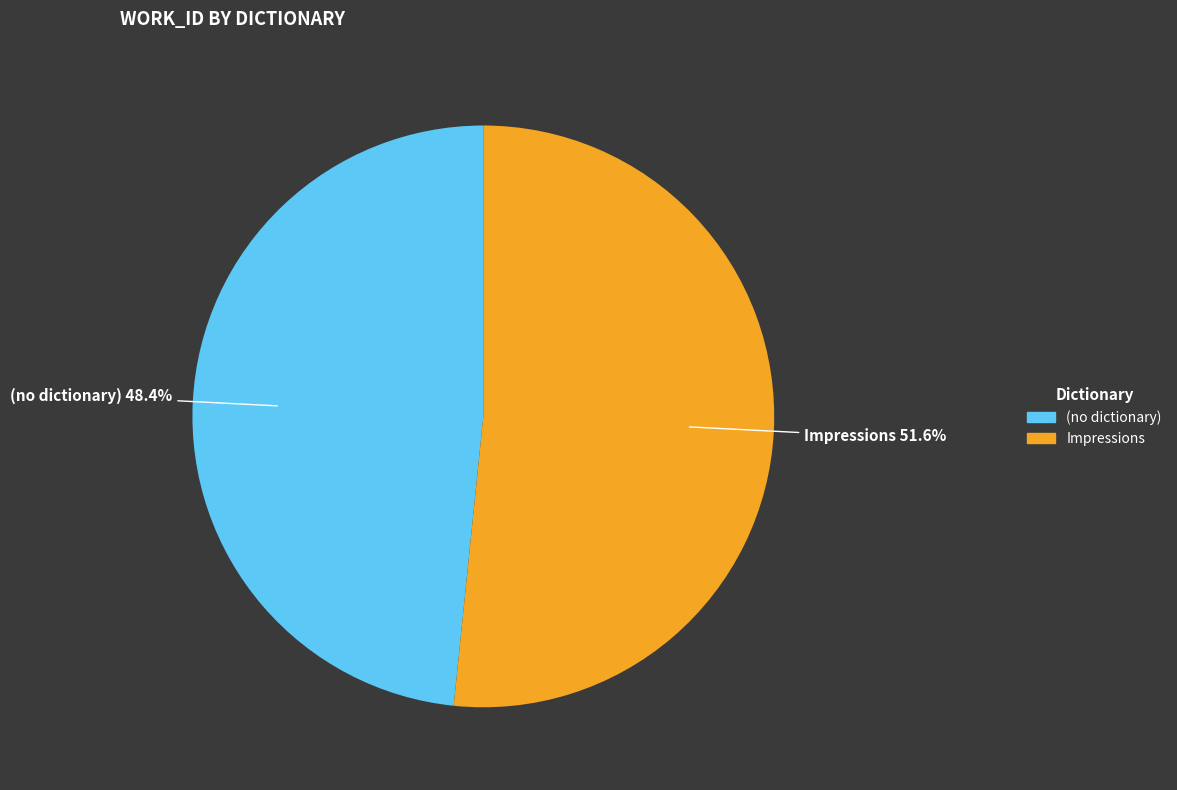

Does any single category account for the majority?

Yes